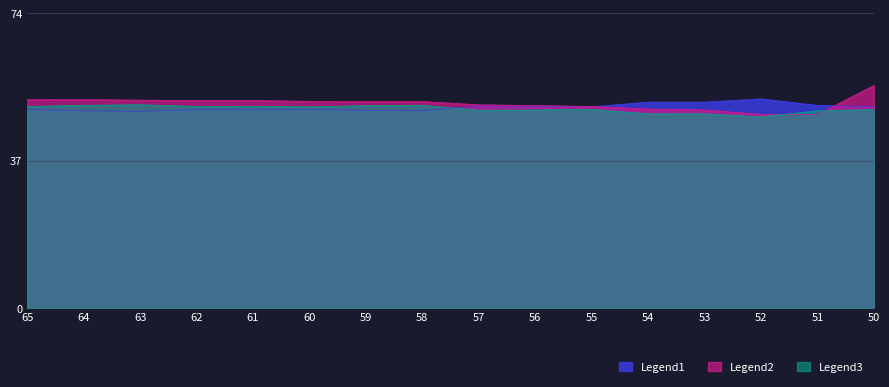

True or false: Legend3 has a value of 49.8 at 50.

True